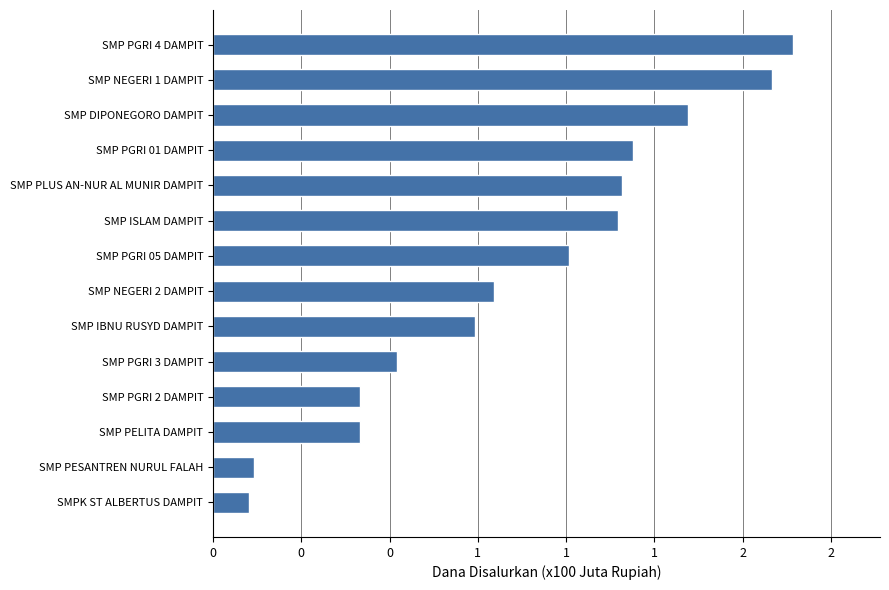

What is the sum of all values?

1218375000